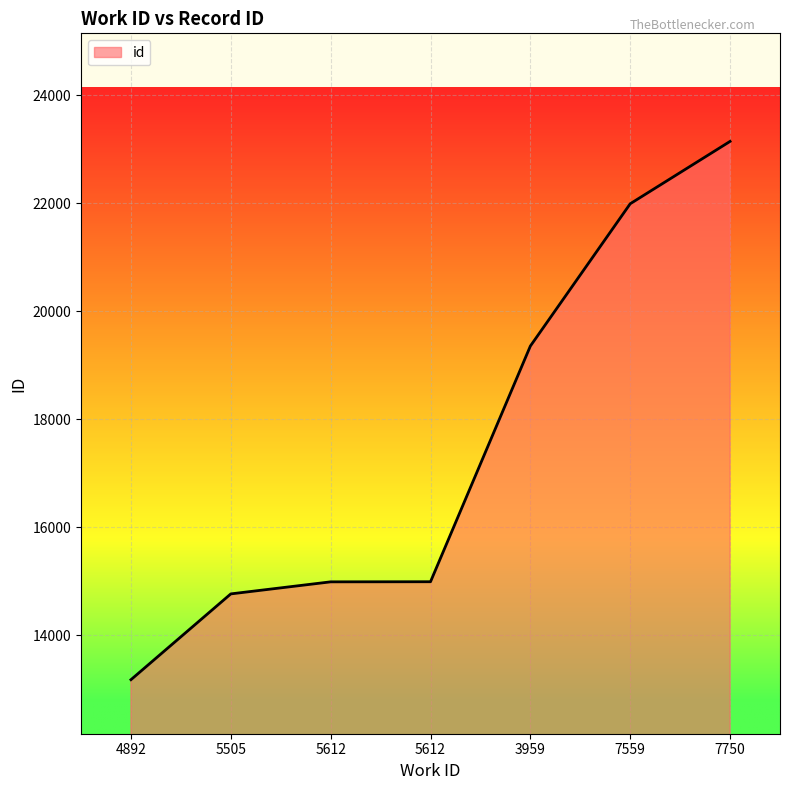

The chart shows a value of 14770 at 5505. True or false?

True